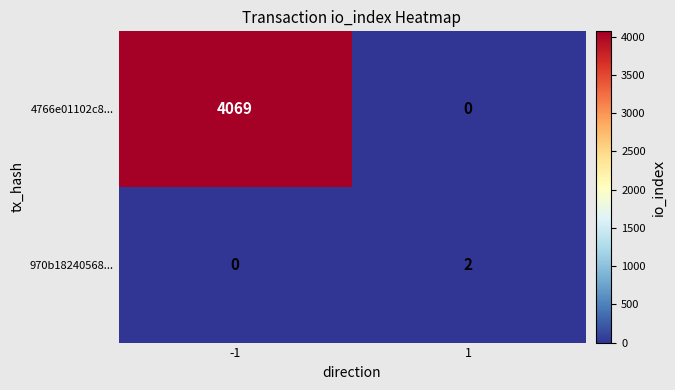

What is the difference between the highest and lowest values at -1?

4069